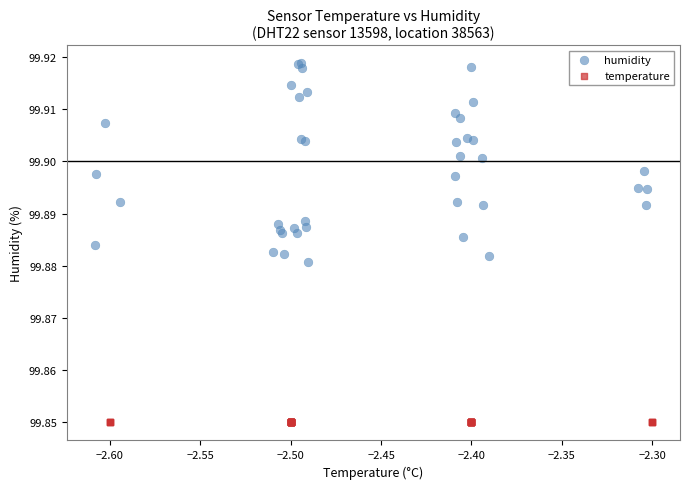

Which series reaches the minimum Y coordinate?

temperature